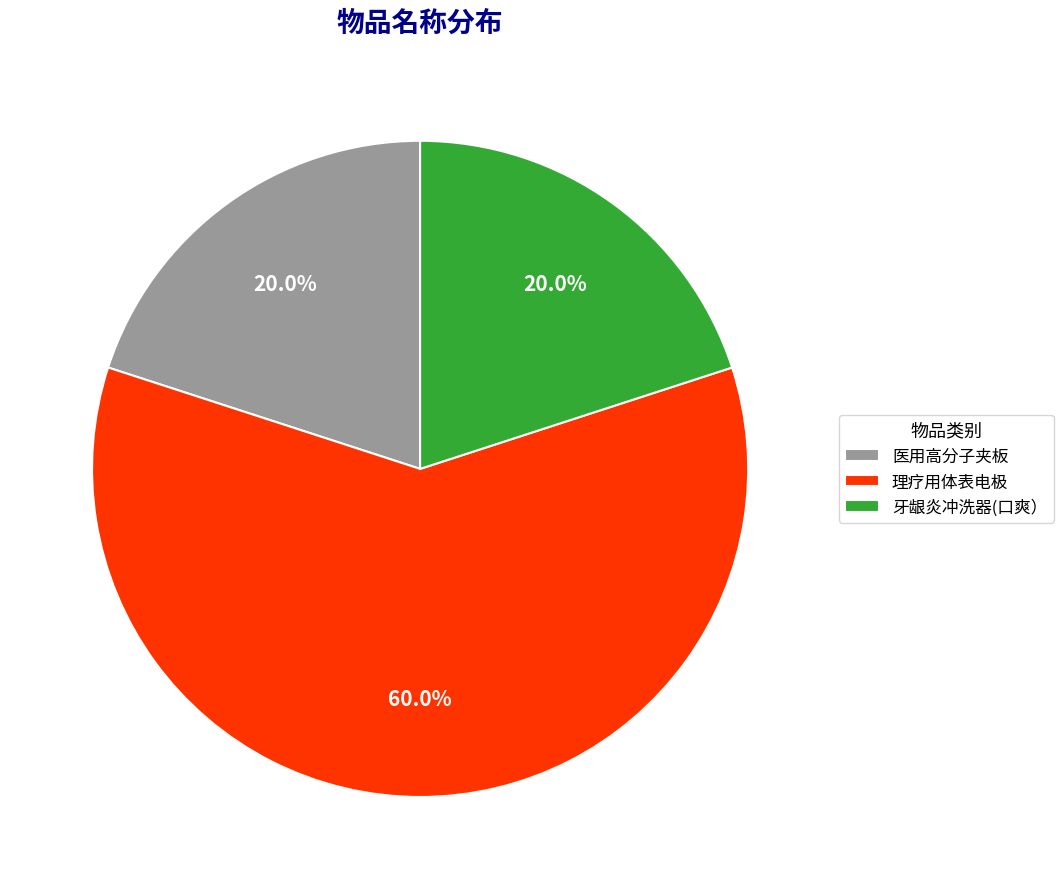

To the nearest percent, what is the combined percentage of 医用高分子夹板 and 牙龈炎冲洗器(口爽）?

40%